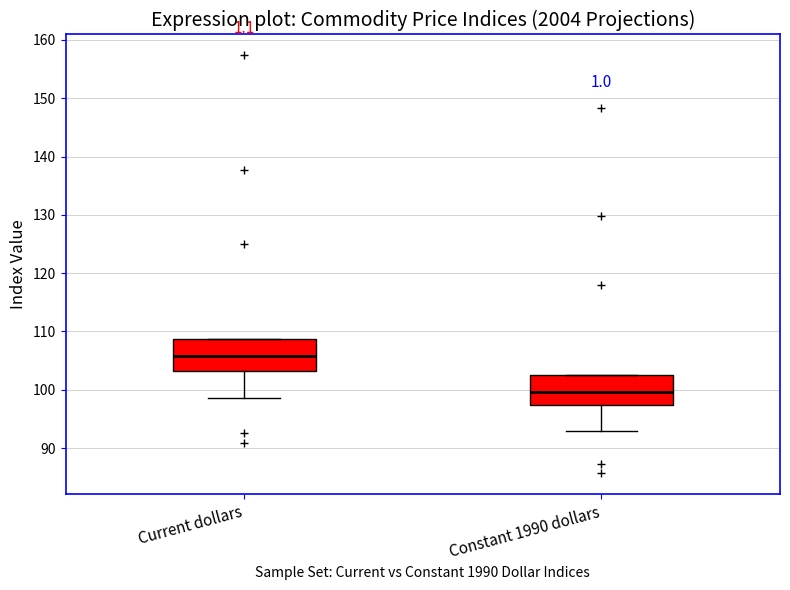

Reading left to right, transcribe this box plot: for each box, give where its median line is, the range the box spans, and where its two whiskers end, as read against the y-axis. The values are not printed on the chart, so give them approximately, as read against the axis.

Current dollars: median 106, box 103 to 109, whiskers 99 to 109
Constant 1990 dollars: median 100, box 97 to 103, whiskers 93 to 103